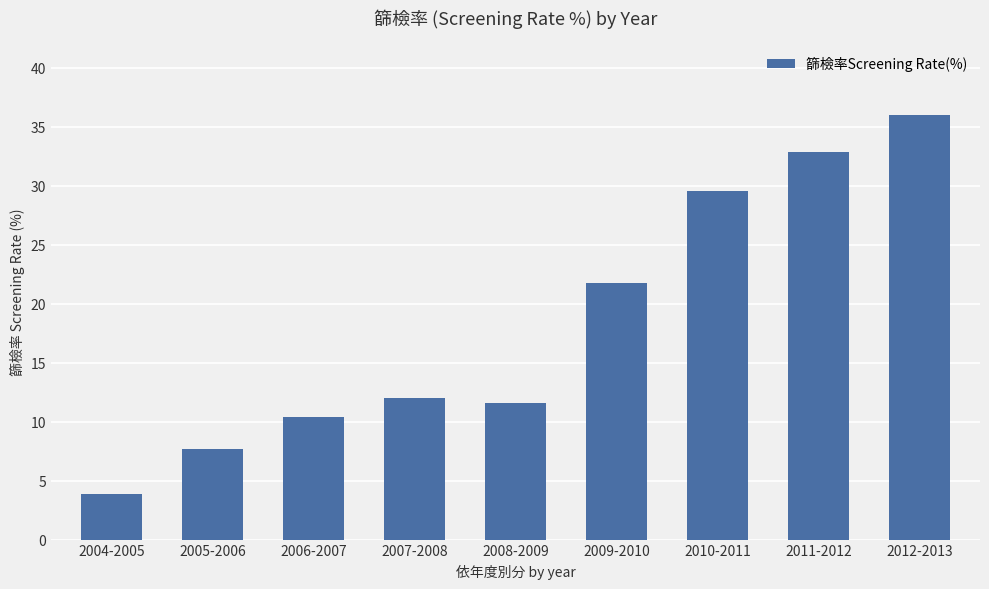

Reading left to right, what are all the values shown in this chart?

2004-2005=3.9	2005-2006=7.7	2006-2007=10.4	2007-2008=12.0	2008-2009=11.6	2009-2010=21.7	2010-2011=29.5	2011-2012=32.8	2012-2013=36.0